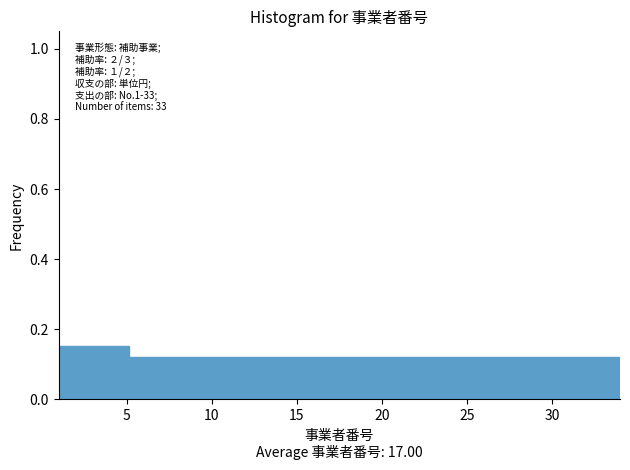

Which range on the x-axis has the tallest bar?

1.0 to 5.0